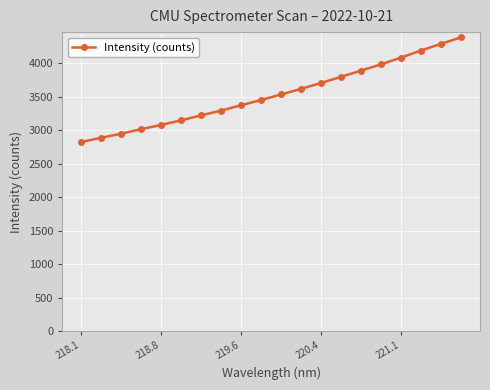

True or false: there are more than 1 points higher than both neighbors.

False